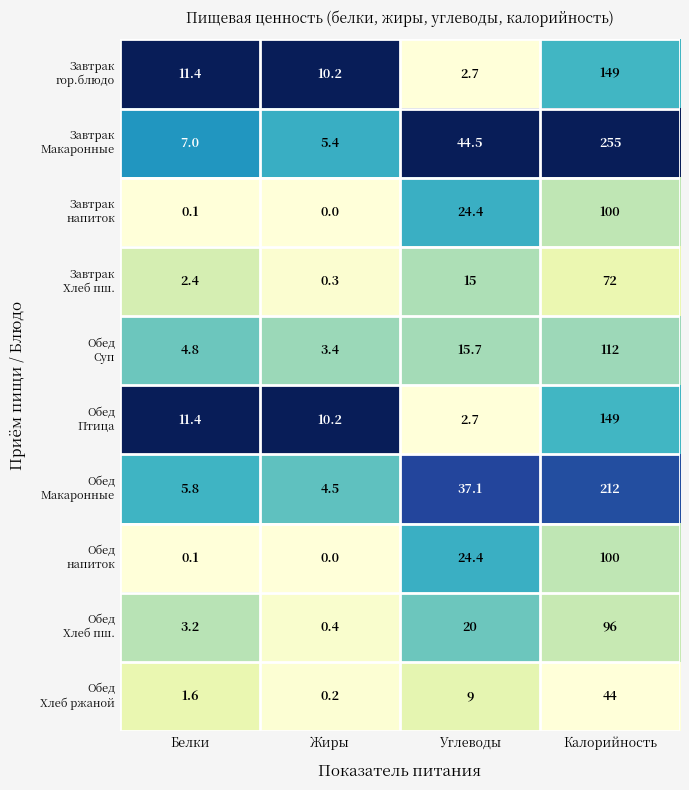

At which category is the sum across all series the highest?

Калорийность